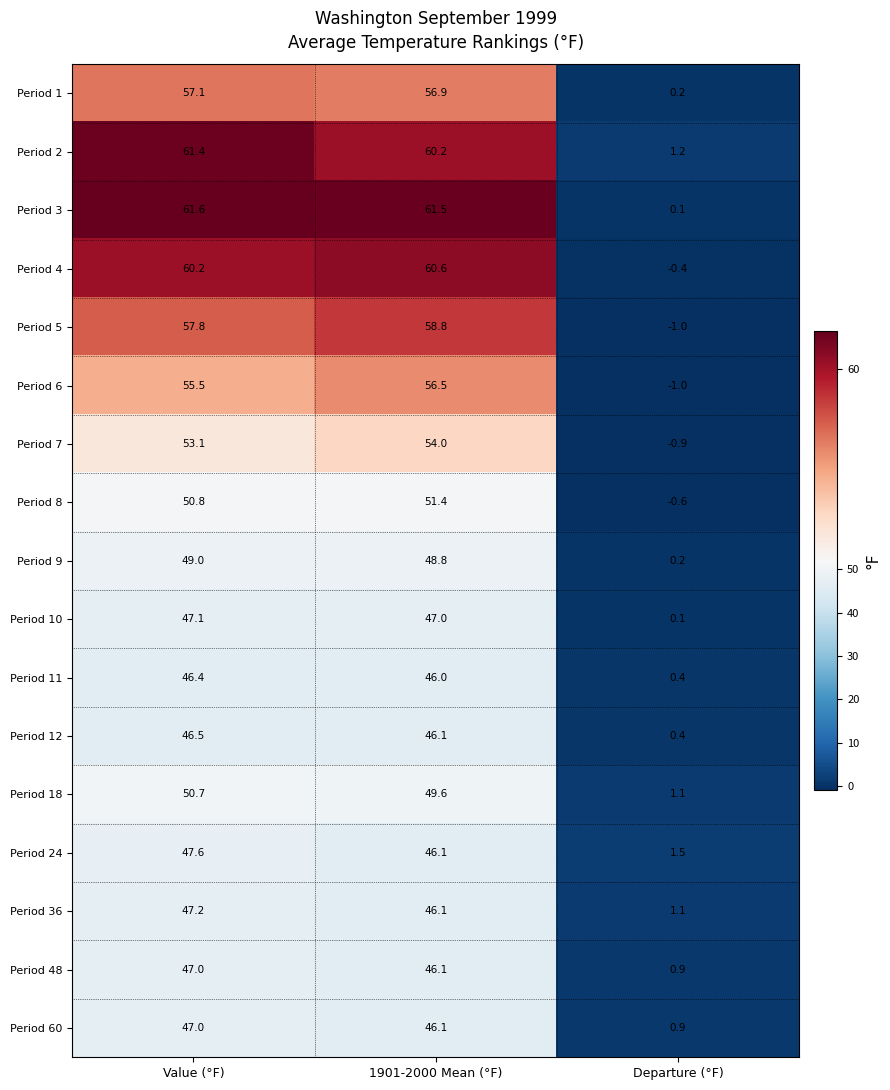

At which category is the sum across all series the highest?

Value (°F)